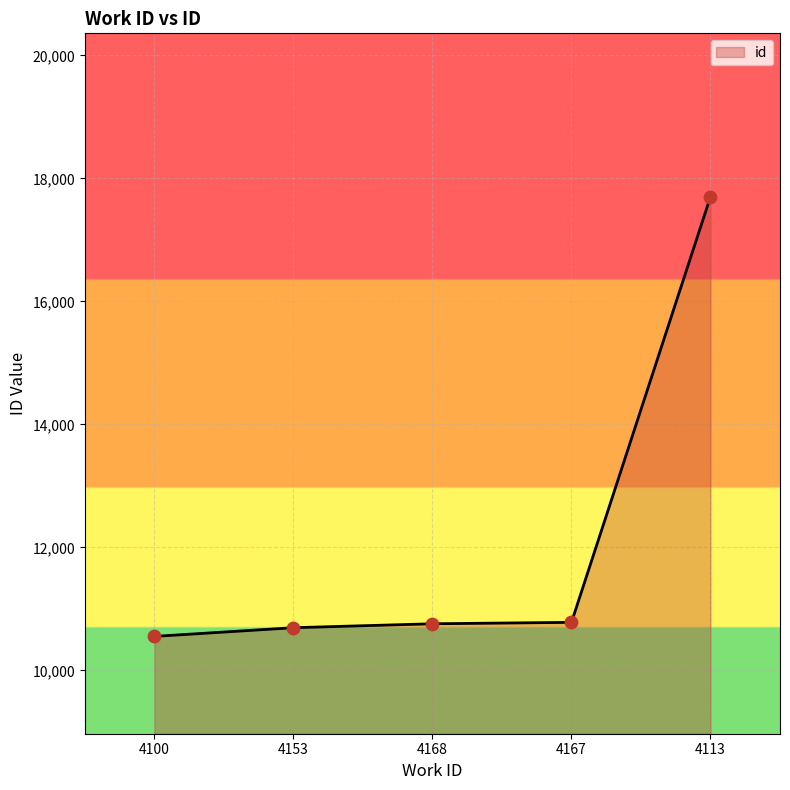

What is the change in value from 4100 to 4168?

+205